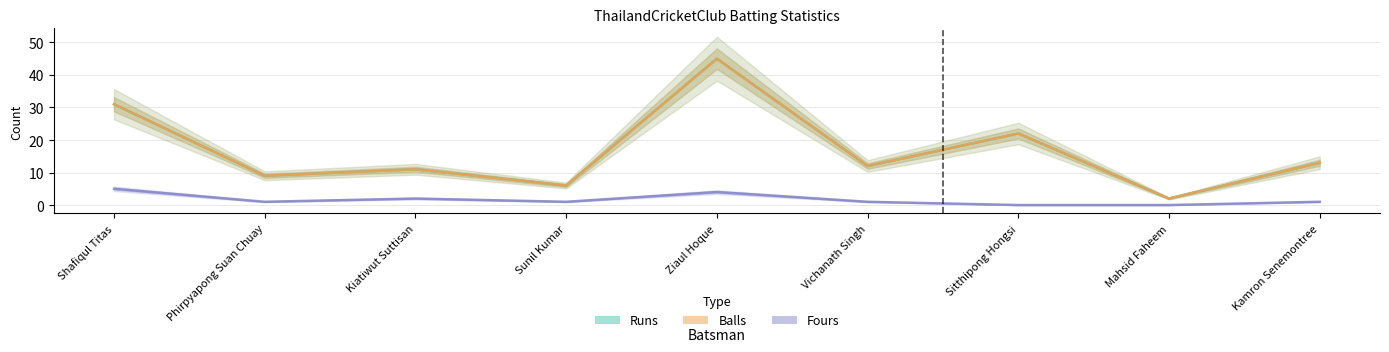

How many lines are shown in the chart?

3